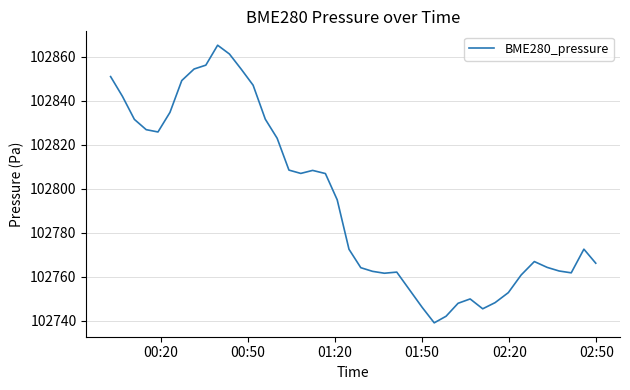

What is the smallest value displayed?

102739.1